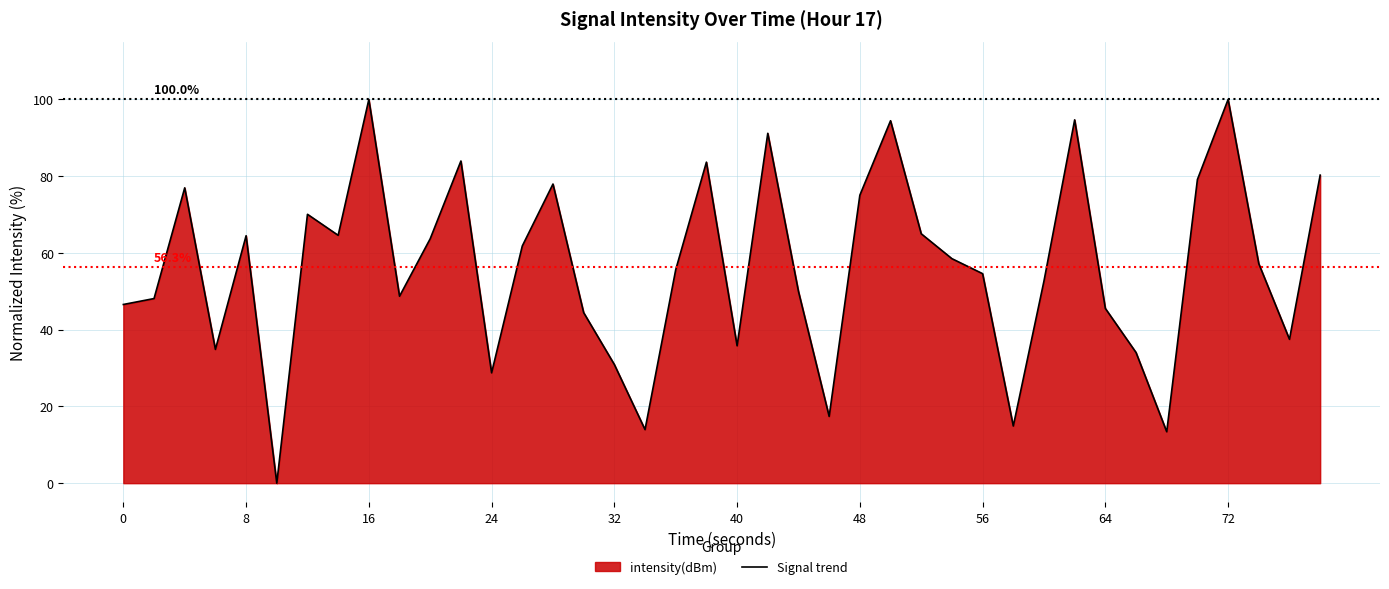

How many lines are shown in the chart?

1